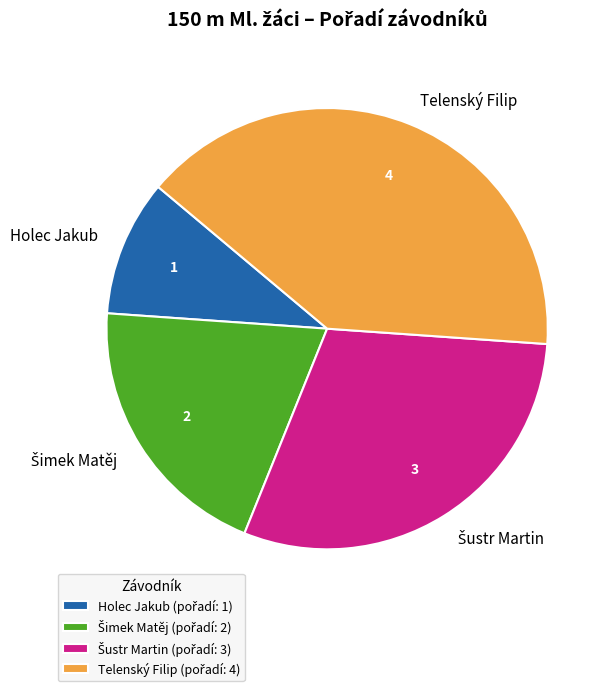

Does Holec Jakub represent more than half of the total?

No